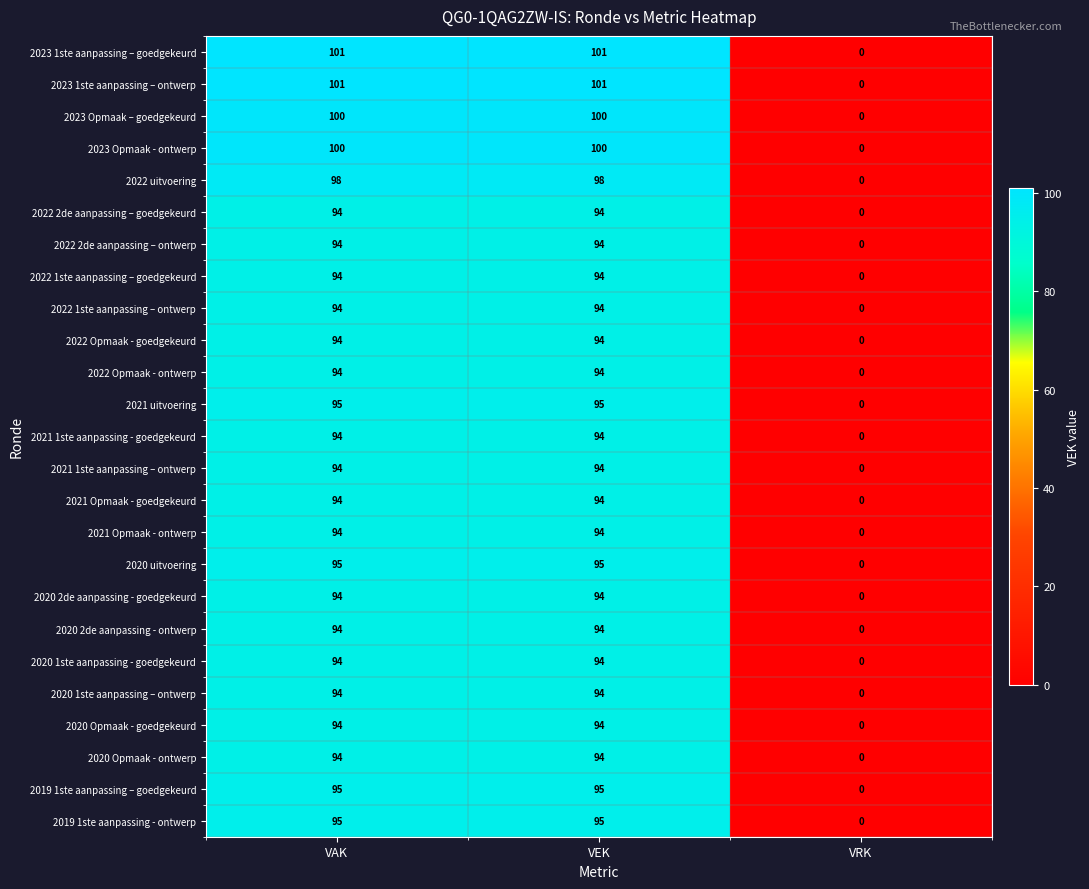

What is the difference between the maximum and minimum values in the 2022 1ste aanpassing – goedgekeurd series?

94